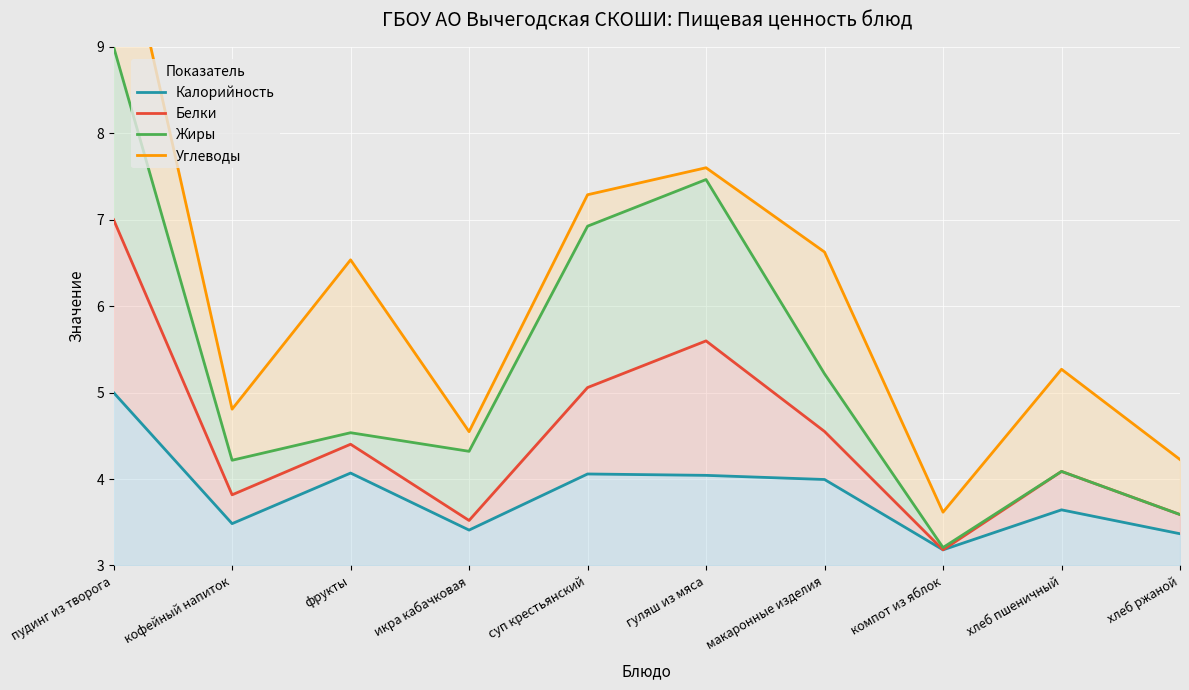

At which category is the sum across all series the highest?

пудинг из творога